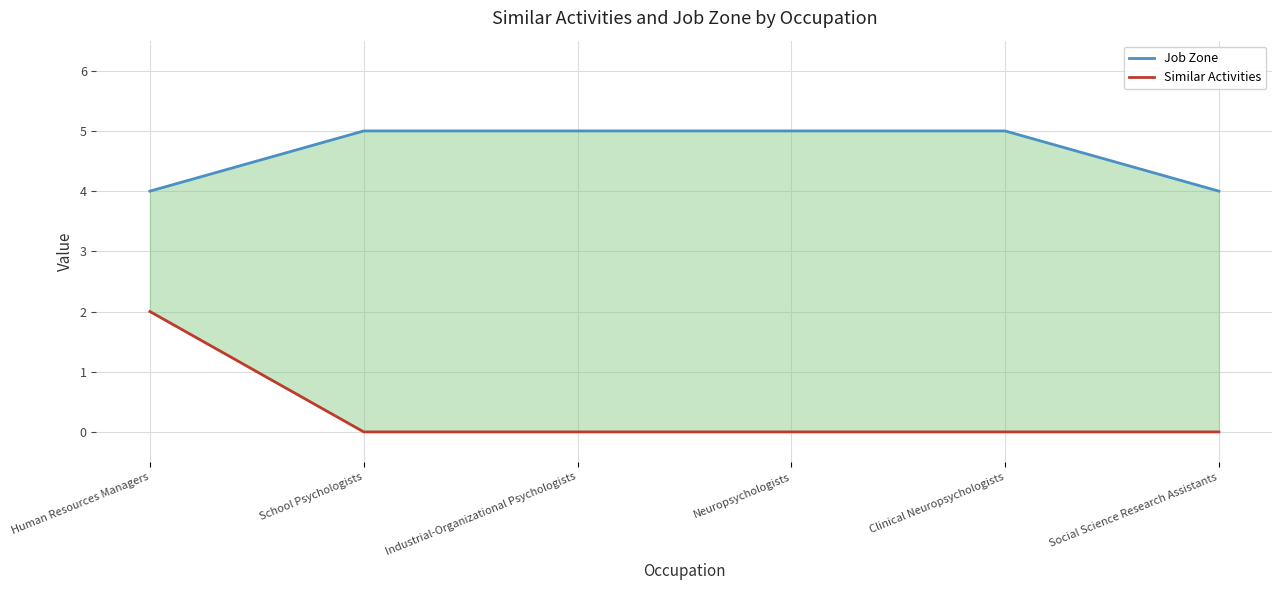

True or false: Job Zone has more than 0 interior local peaks.

False